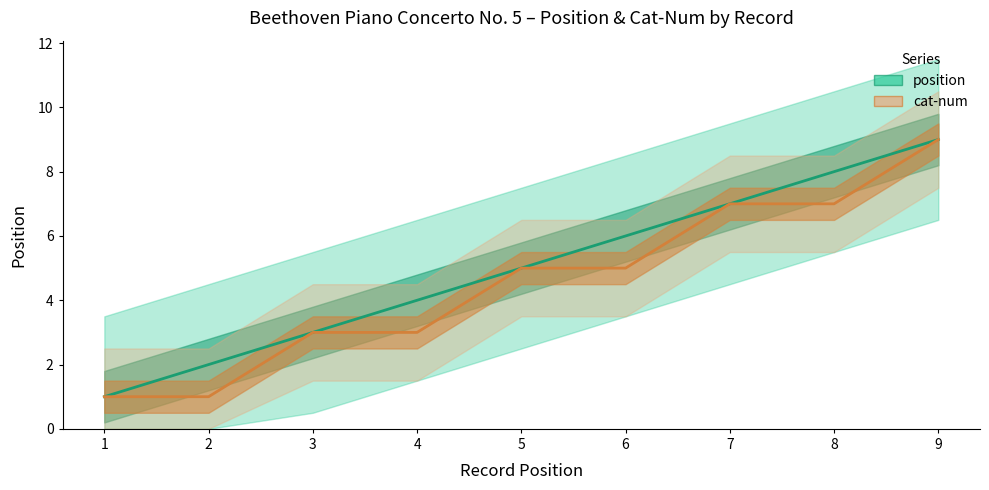

What is the difference between the maximum and minimum values in the cat-num series?

8